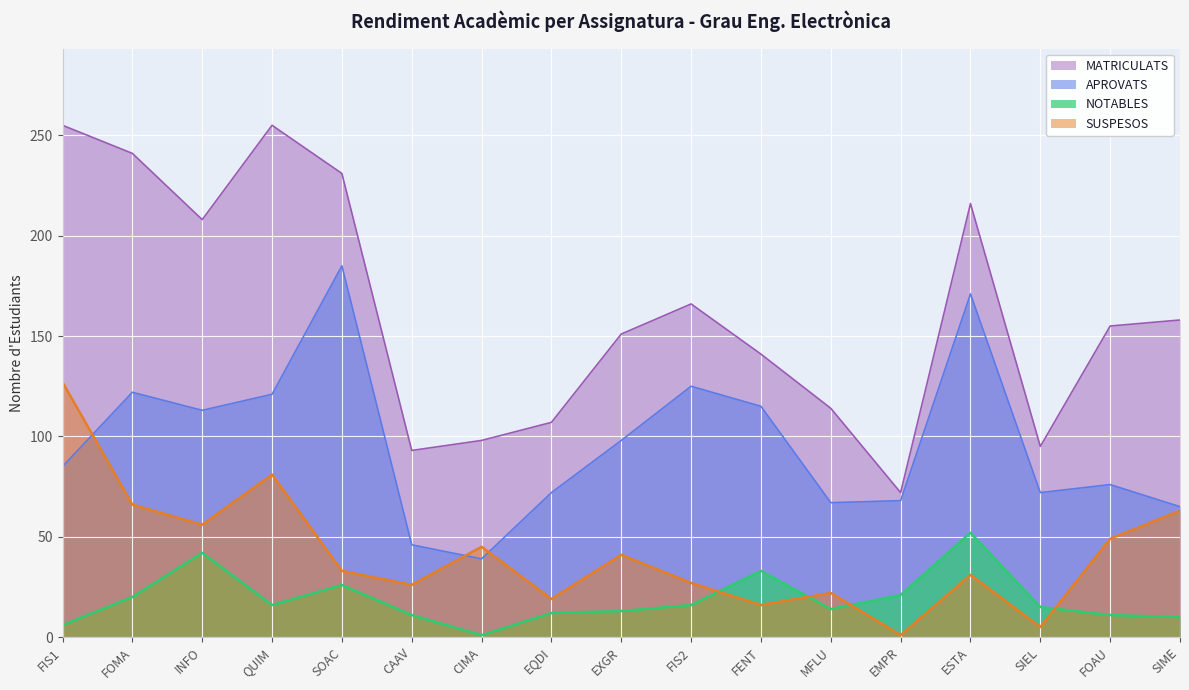

What is the average value of the SUSPESOS series?

42